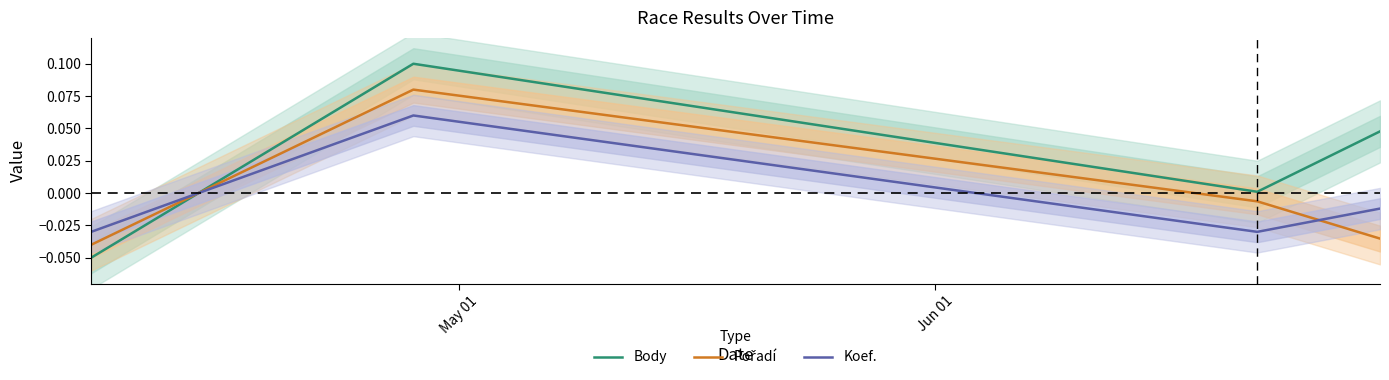

Which series ends up on top after the final intersection of Body and Koef.?

Body